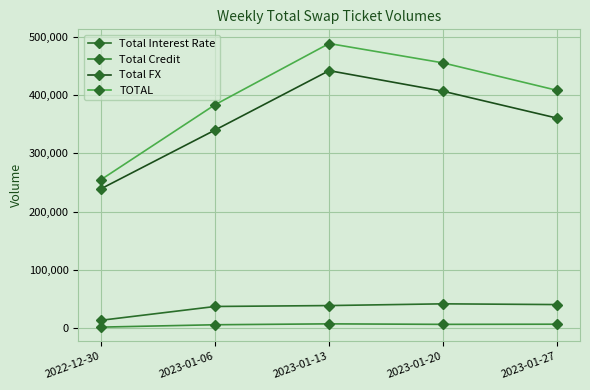

What is the minimum value for Total FX?

239219